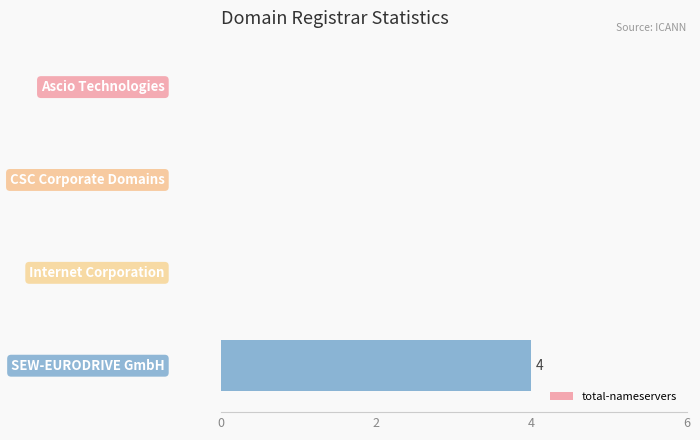

What is the greatest value displayed?

4